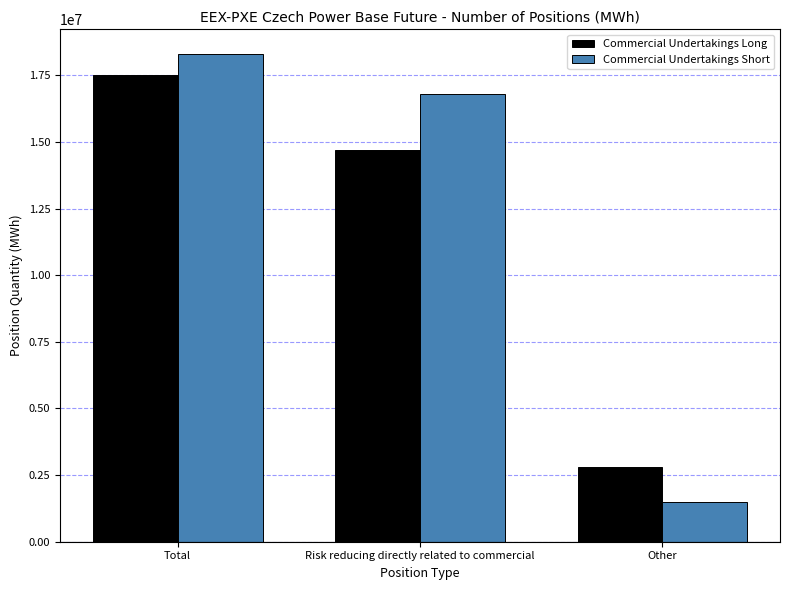

What is the maximum value for Commercial Undertakings Long?

17504207